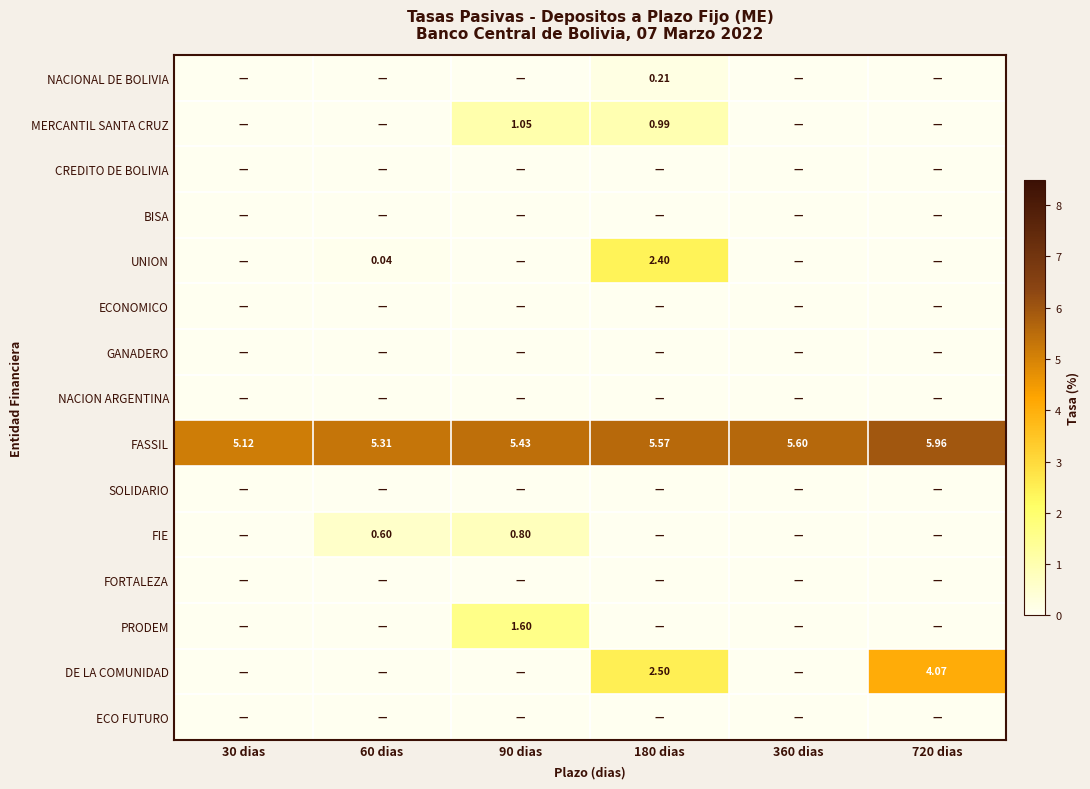

What is the maximum value shown in the chart?

6.0